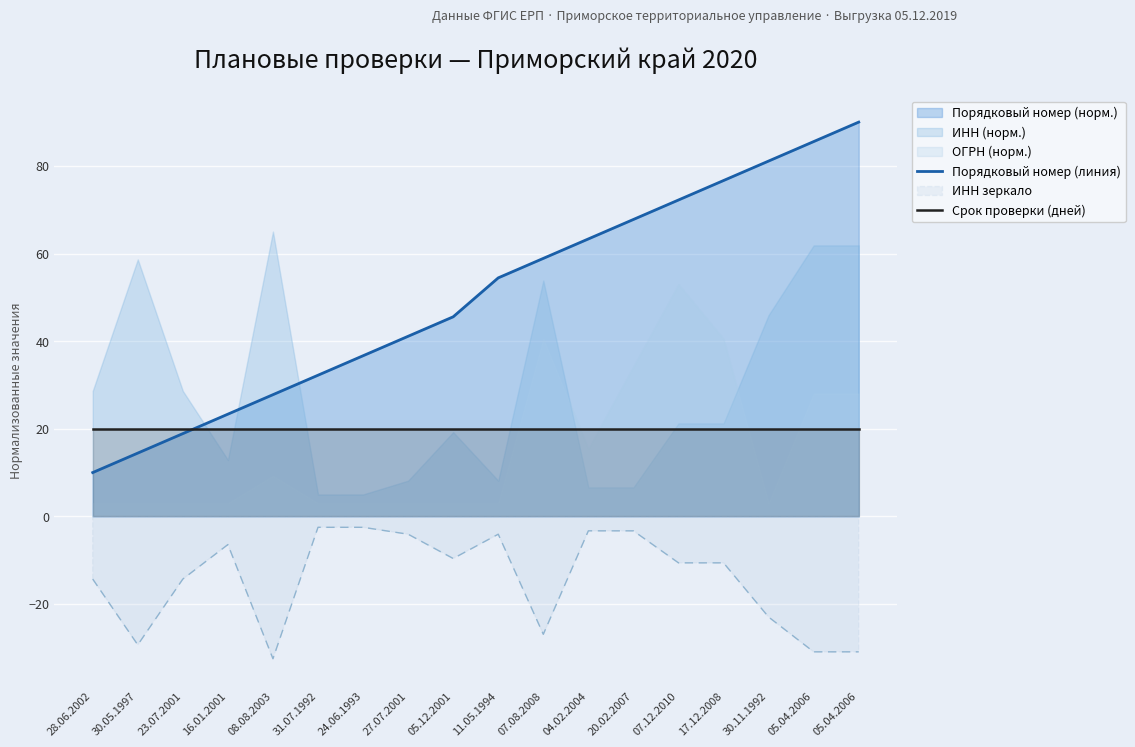

What is the label of the 17th point from the right?

30.05.1997